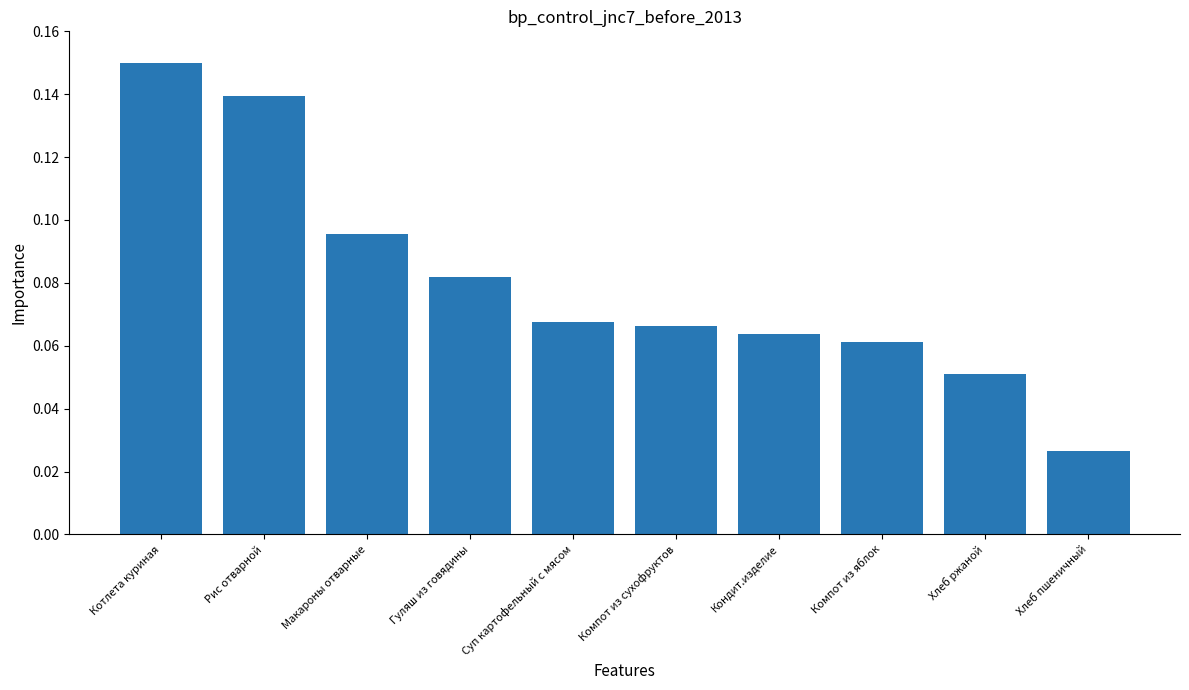

What is the label of the 8th bar from the left?

Компот из яблок